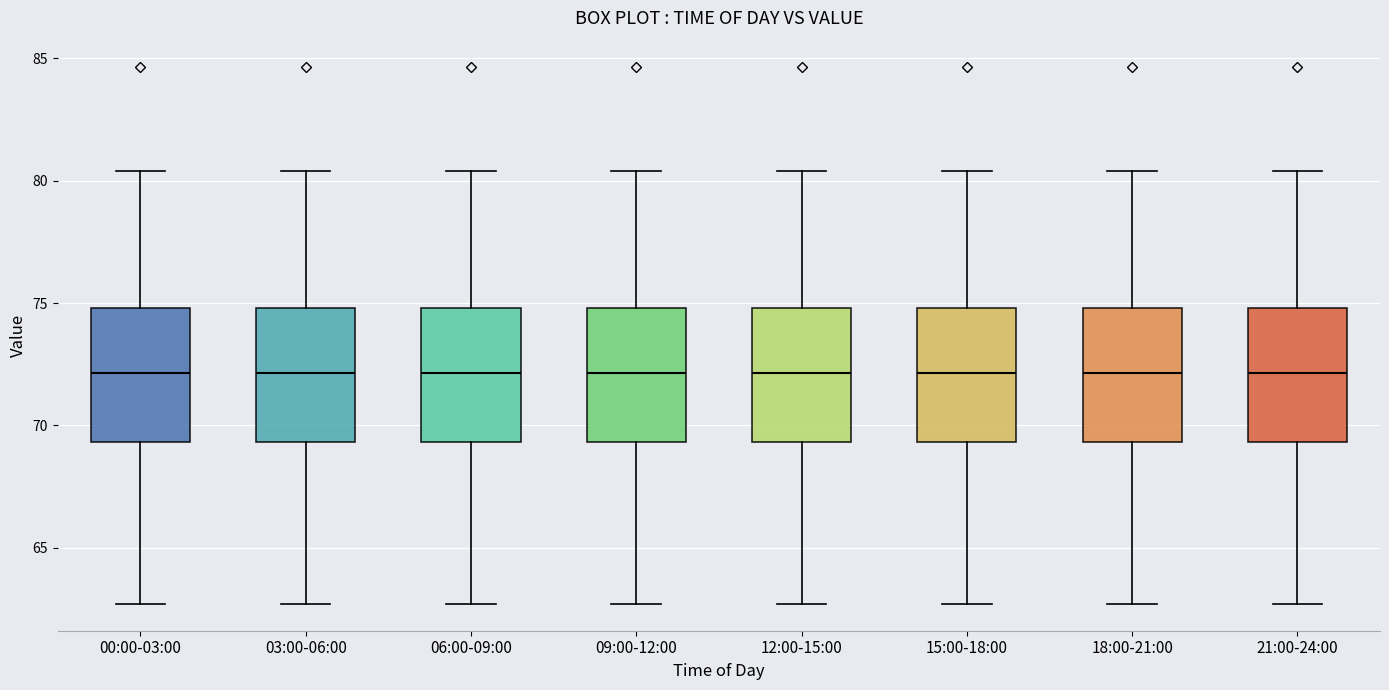

Reading left to right, transcribe this box plot: for each box, give where its median line is, the range the box spans, and where its two whiskers end, as read against the y-axis. The values are not printed on the chart, so give them approximately, as read against the axis.

00:00-03:00: median 72.0, box 69.5 to 75.0, whiskers 62.5 to 80.5
03:00-06:00: median 72.0, box 69.5 to 75.0, whiskers 62.5 to 80.5
06:00-09:00: median 72.0, box 69.5 to 75.0, whiskers 62.5 to 80.5
09:00-12:00: median 72.0, box 69.5 to 75.0, whiskers 62.5 to 80.5
12:00-15:00: median 72.0, box 69.5 to 75.0, whiskers 62.5 to 80.5
15:00-18:00: median 72.0, box 69.5 to 75.0, whiskers 62.5 to 80.5
18:00-21:00: median 72.0, box 69.5 to 75.0, whiskers 62.5 to 80.5
21:00-24:00: median 72.0, box 69.5 to 75.0, whiskers 62.5 to 80.5